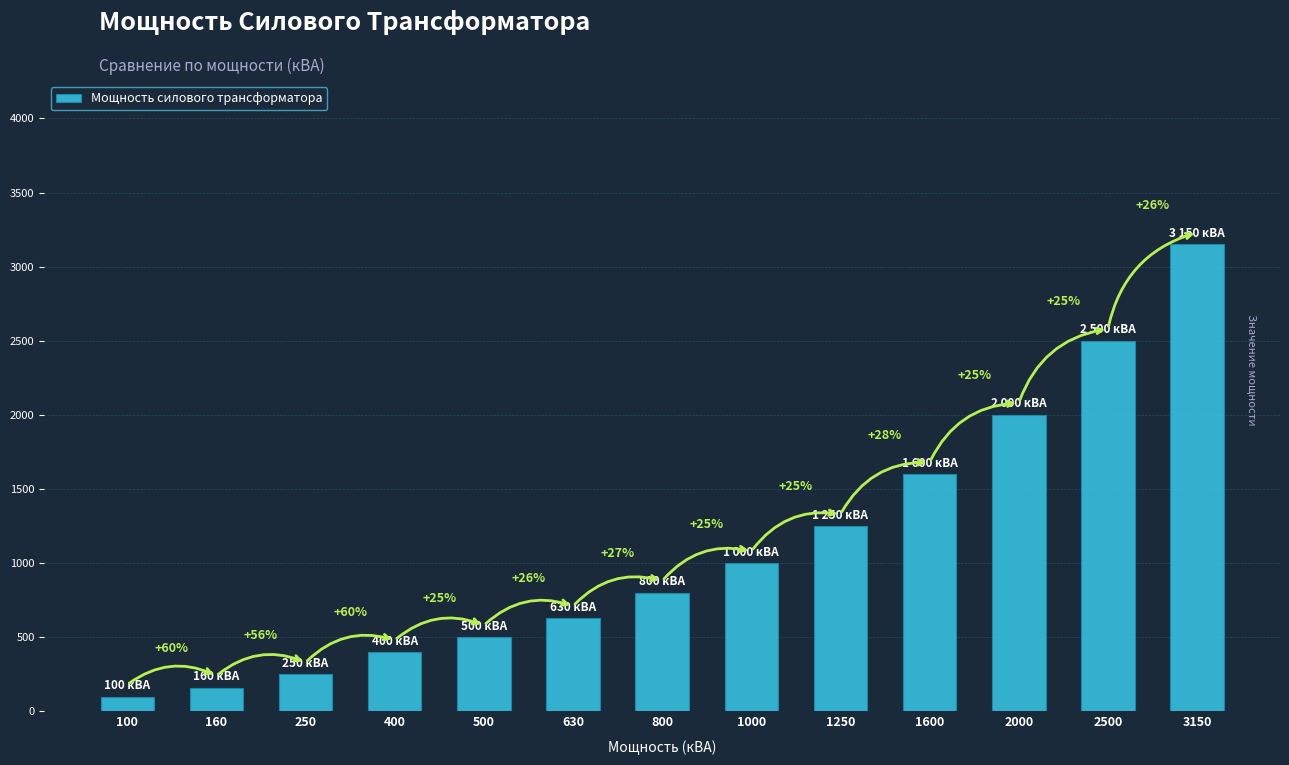

Which has a higher value, 800 or 3150?

3150